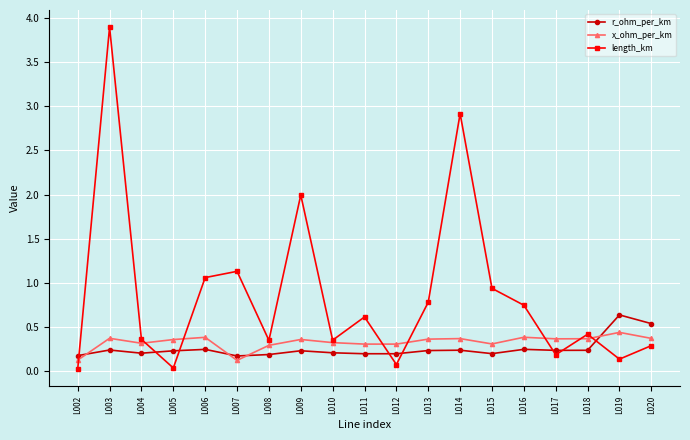

How many times do x_ohm_per_km and r_ohm_per_km cross each other?

4